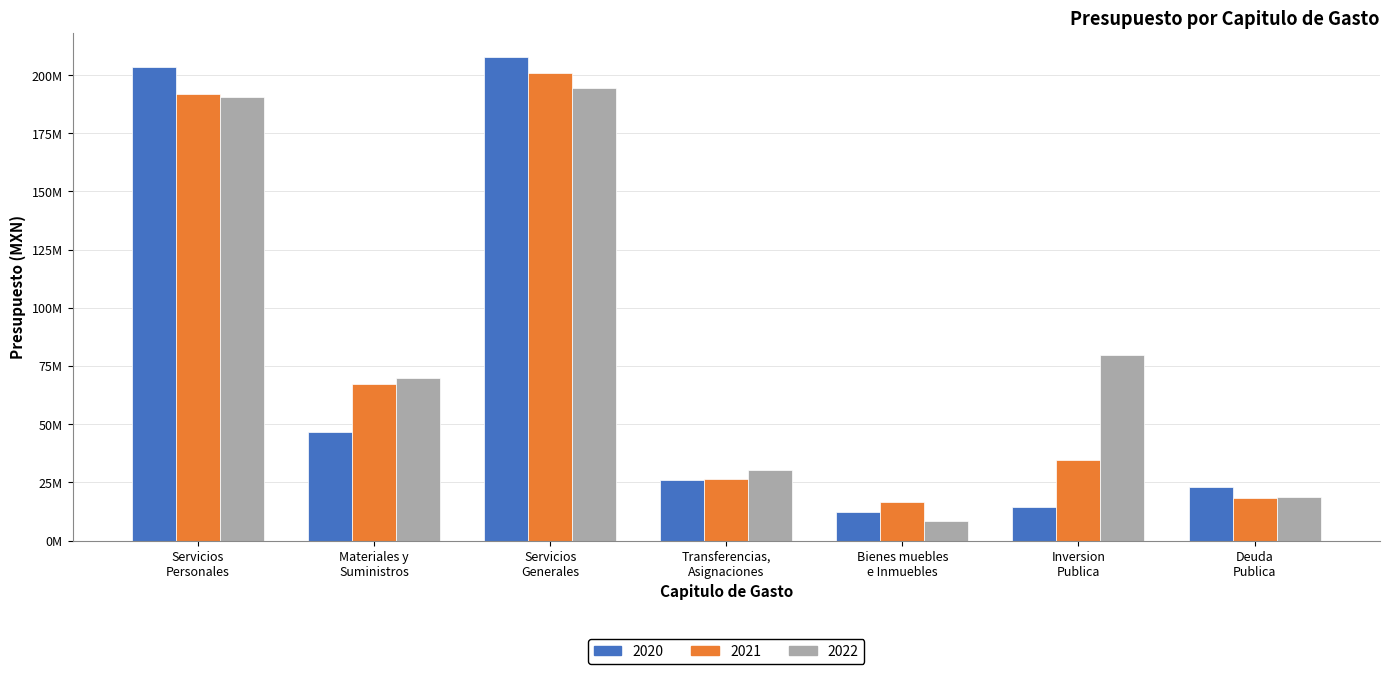

List the series in order of their peak value, lowest first.

2022, 2021, 2020